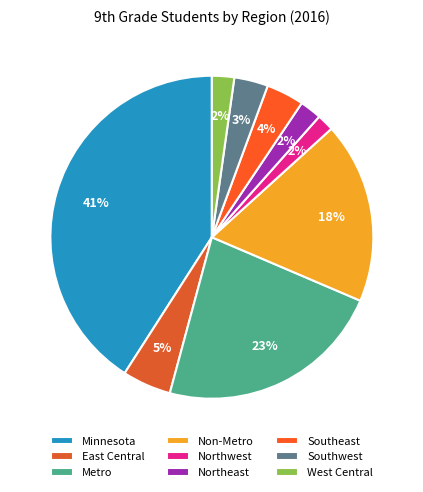

Does Minnesota represent more than half of the total?

No